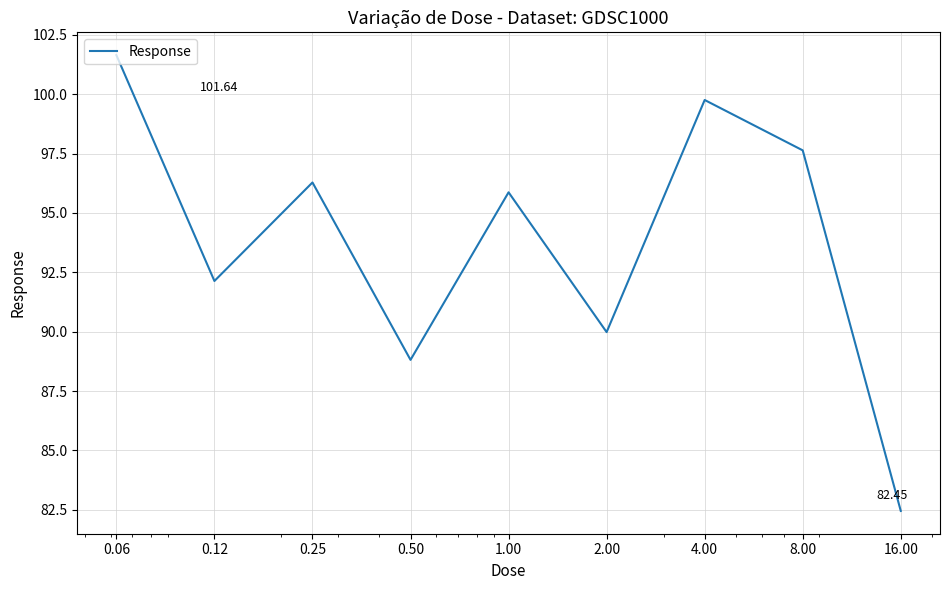

What is the difference between the maximum and minimum values?

19.2